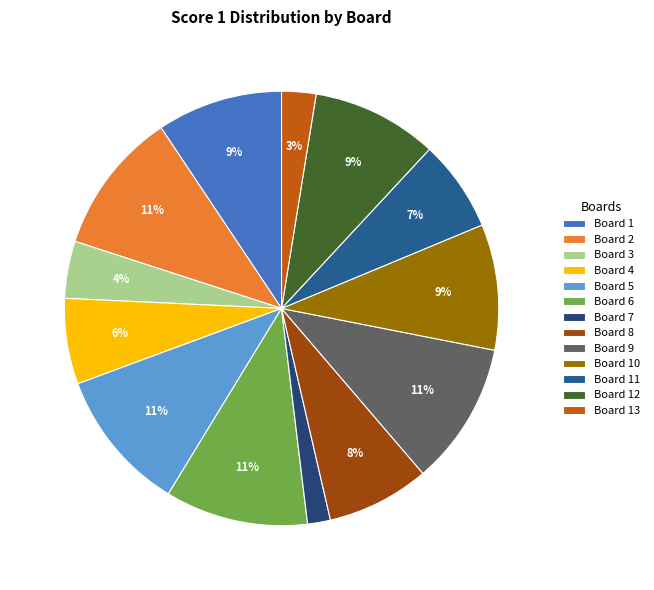

To the nearest percent, what is the difference between the largest and smallest slice percentages?

9%